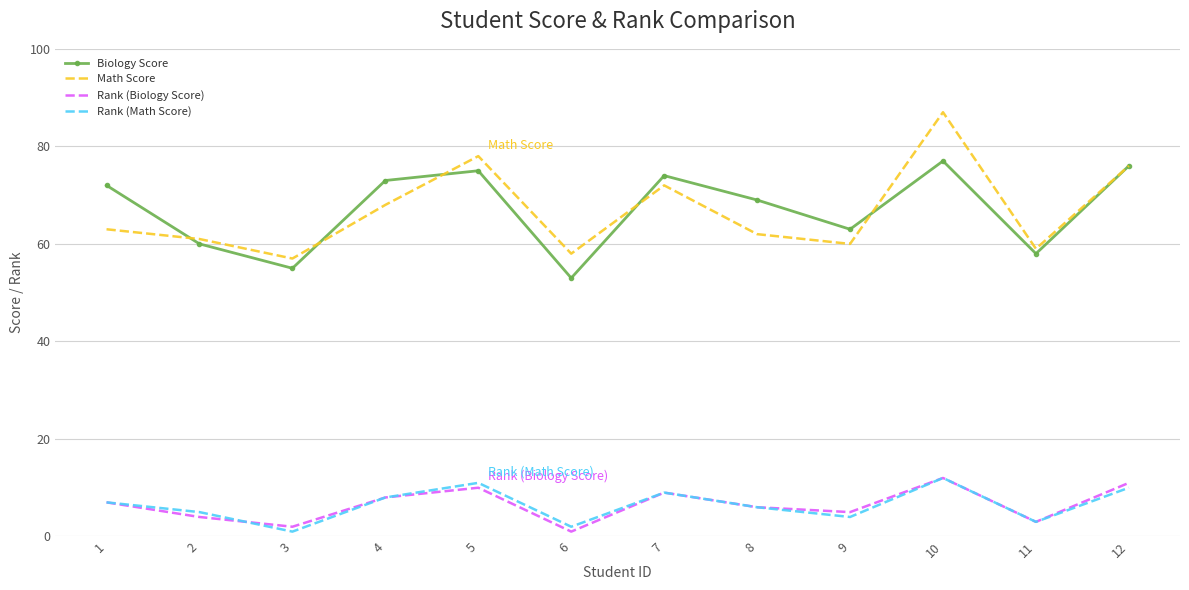

Is it true that Rank (Math Score) equals 17 at 12?

False